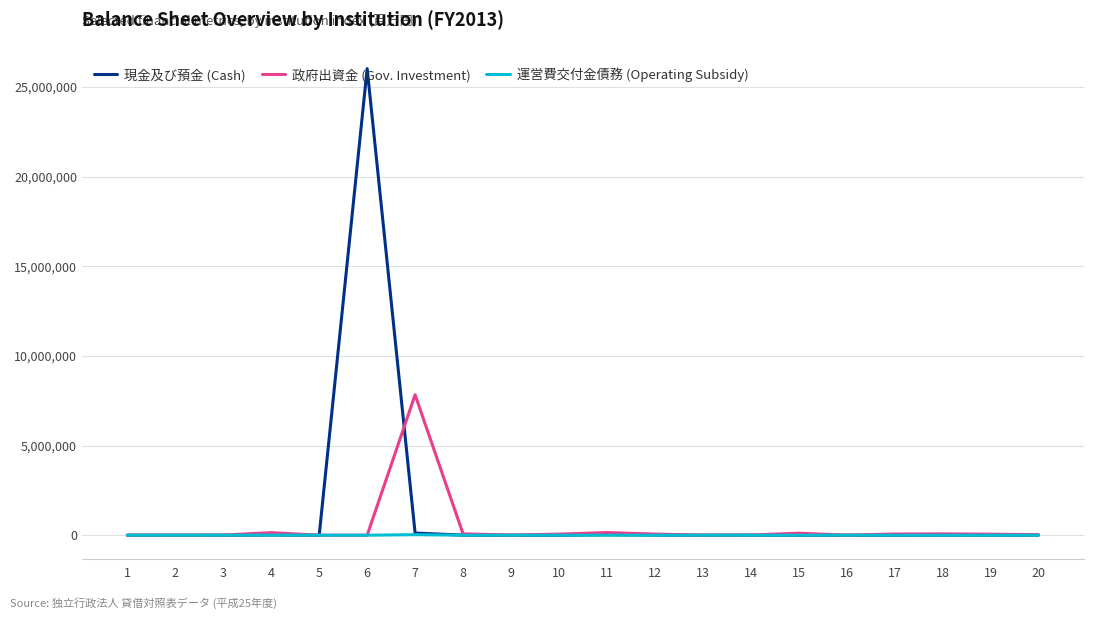

The value of 政府出資金 (Gov. Investment) at 5 is 2937740.2. True or false?

False